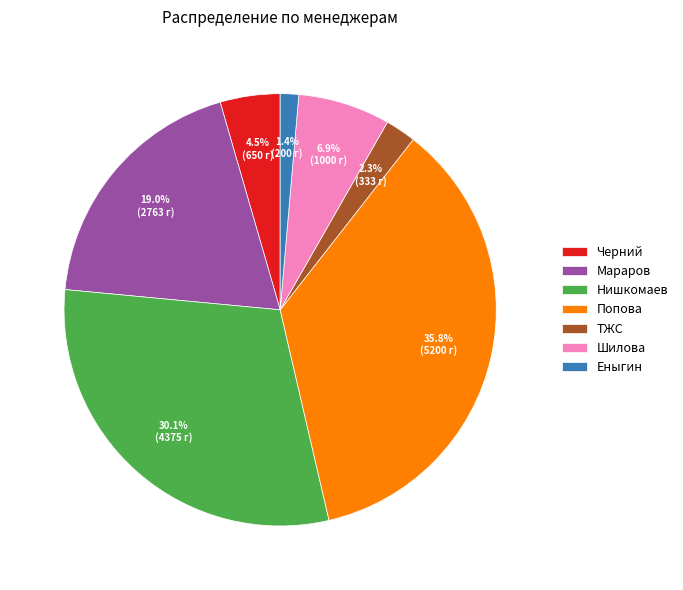

To the nearest percent, what is the difference between the largest and smallest slice percentages?

34%